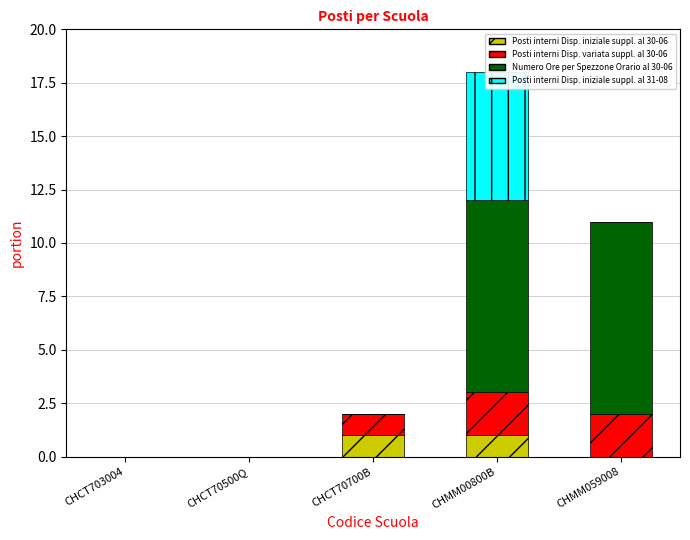

Which label corresponds to the largest value in the chart?

CHMM00800B